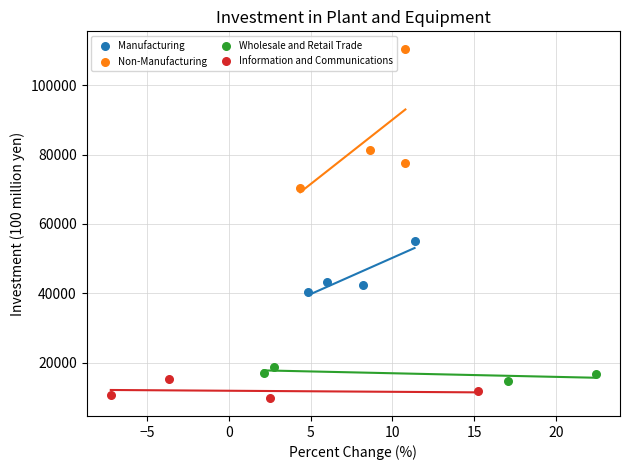

Which series reaches the minimum Y coordinate?

Information and Communications